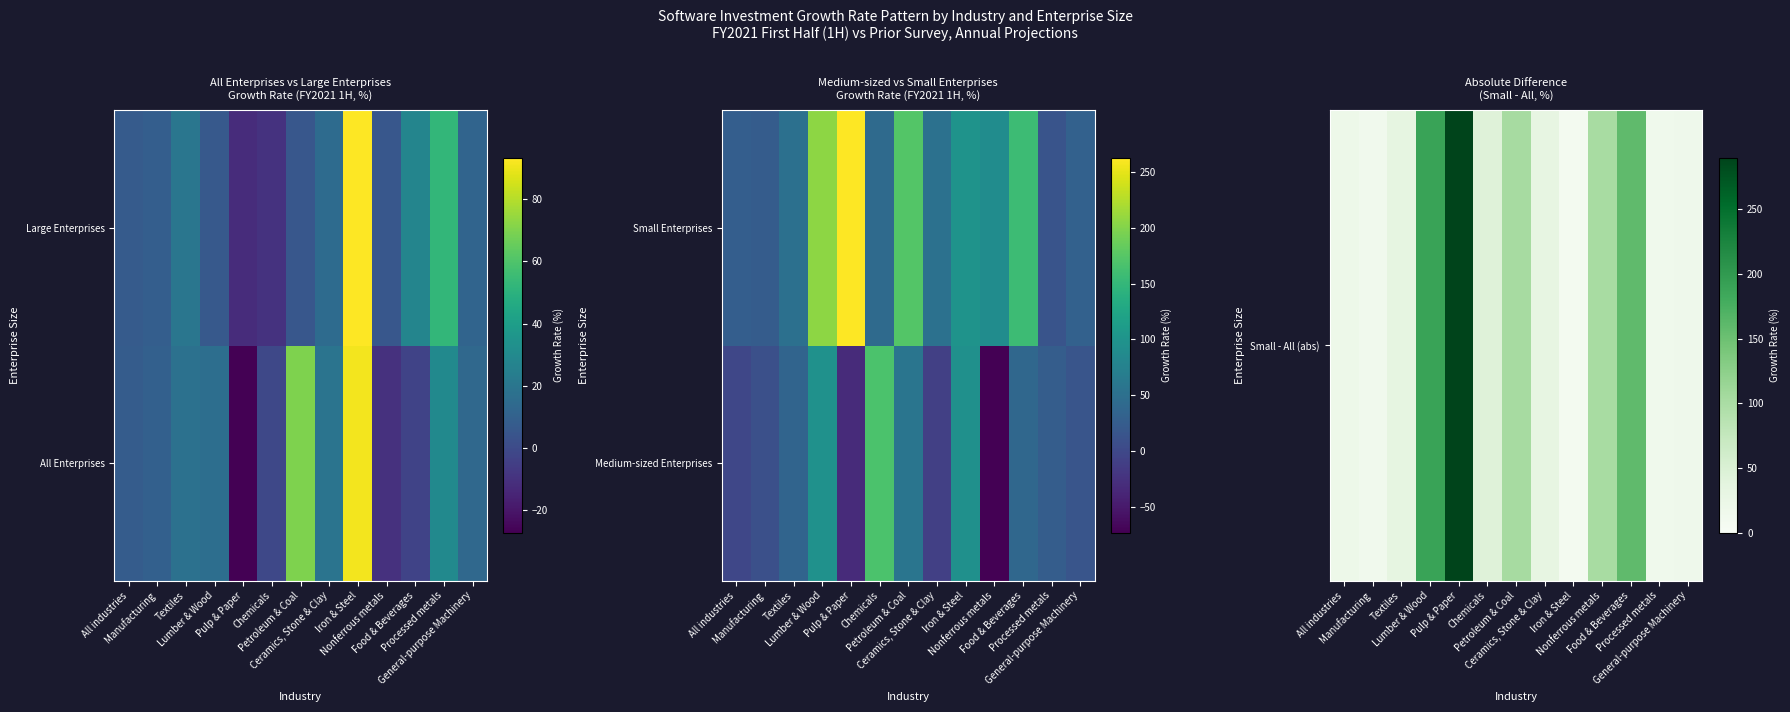

What is the difference between the Small Enterprises values at Iron & Steel and Food & Beverages?

56.9